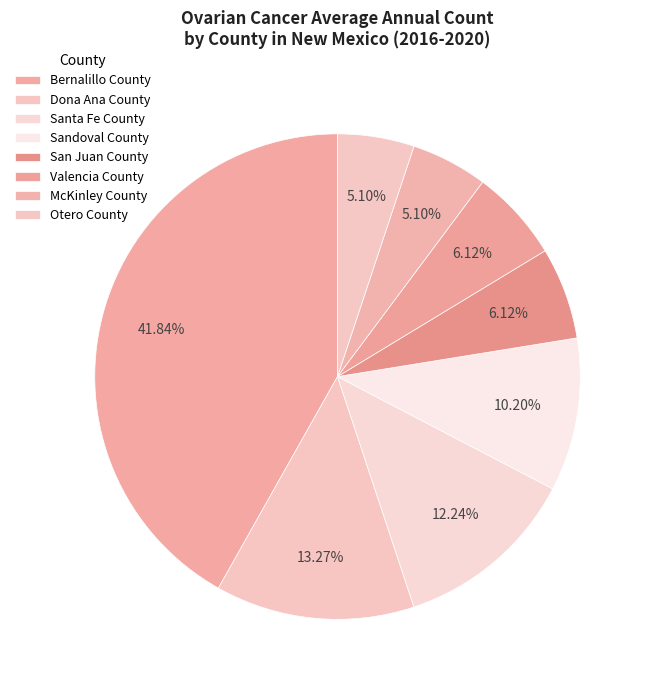

How many slices are in this pie chart?

8